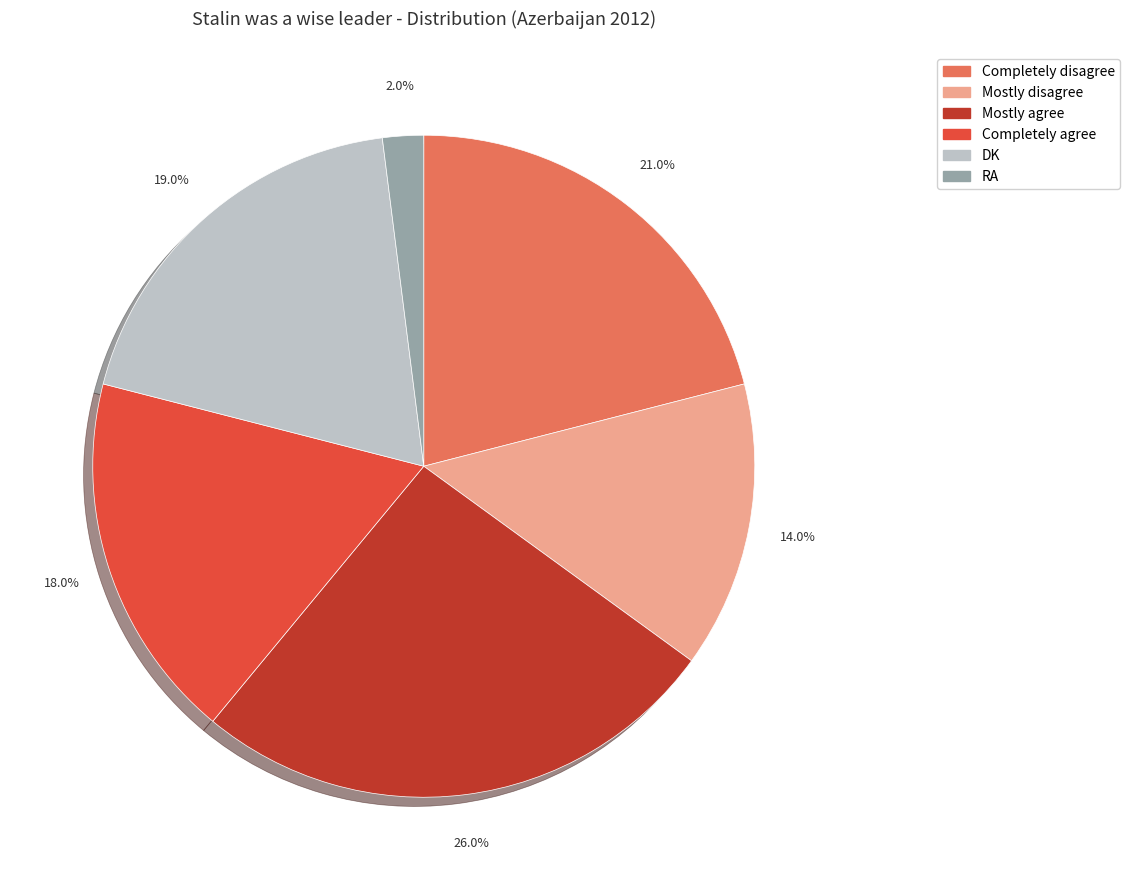

Rank the categories by value from lowest to highest.

RA, Mostly disagree, Completely agree, DK, Completely disagree, Mostly agree